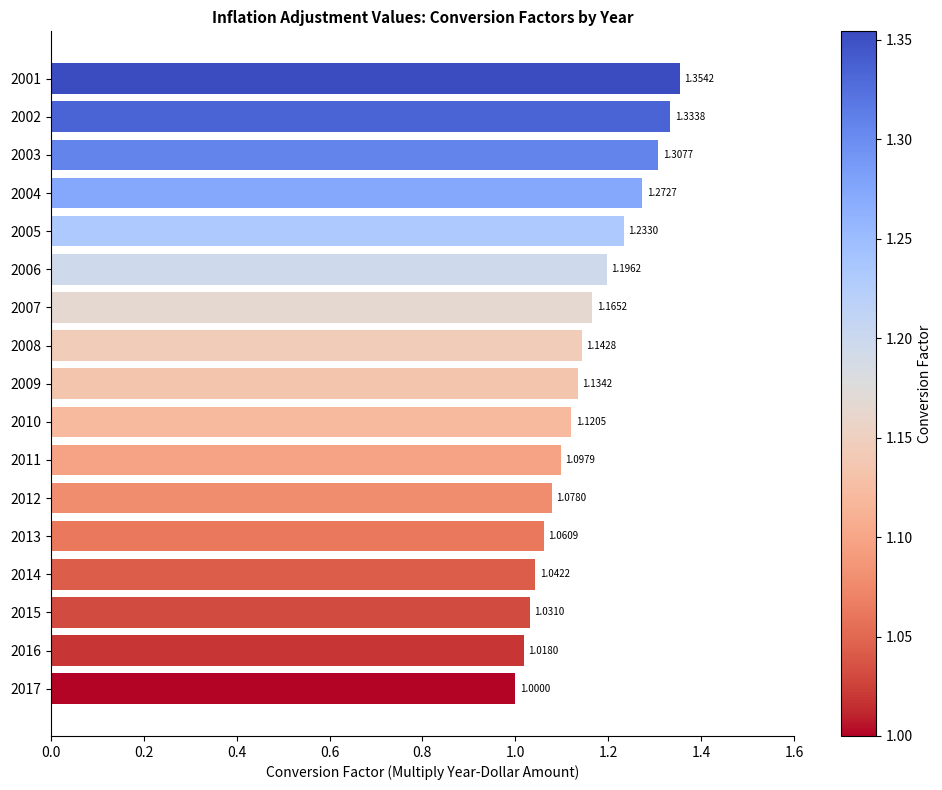

Rank the categories by value from highest to lowest.

2001, 2002, 2003, 2004, 2005, 2006, 2007, 2008, 2009, 2010, 2011, 2012, 2013, 2014, 2015, 2016, 2017